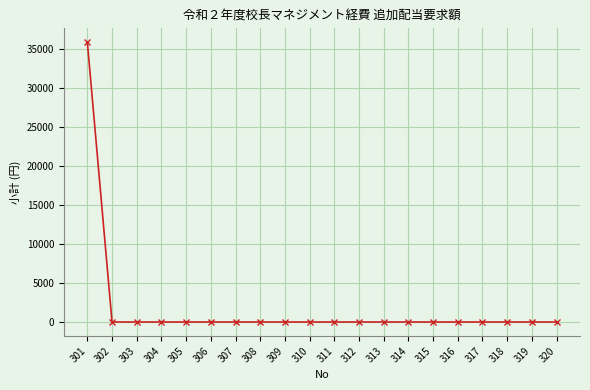

The value at 319 is -22132. True or false?

False